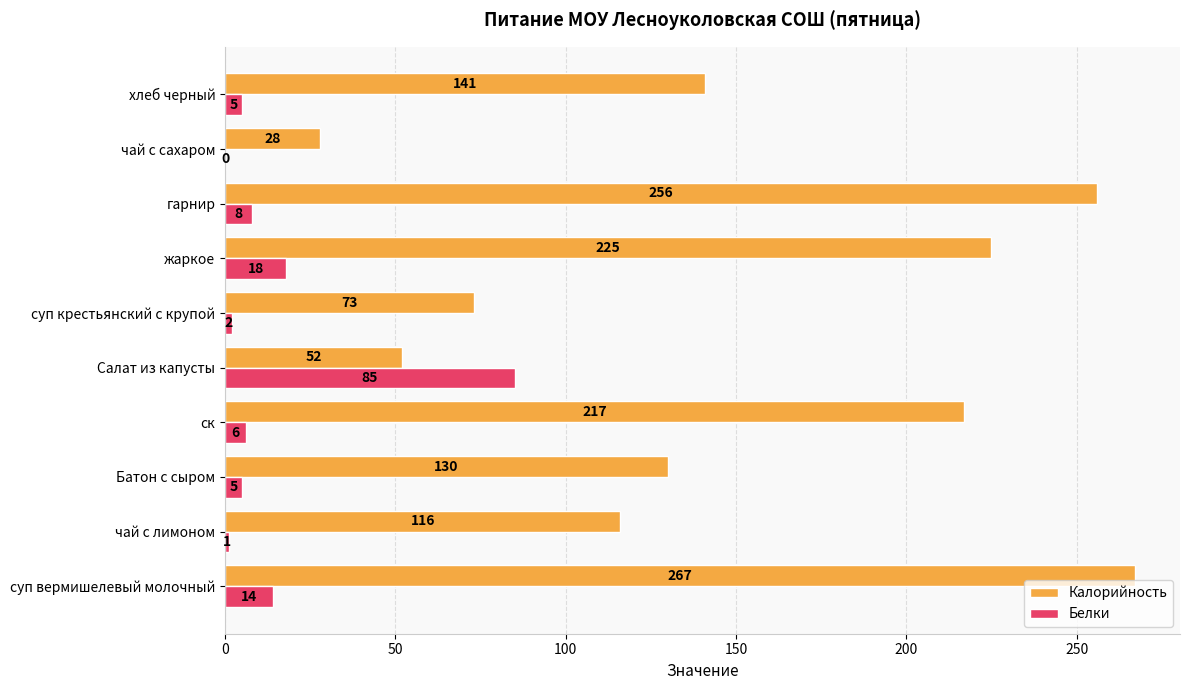

Between чай с лимоном and хлеб черный, which series saw the biggest shift?

Калорийность